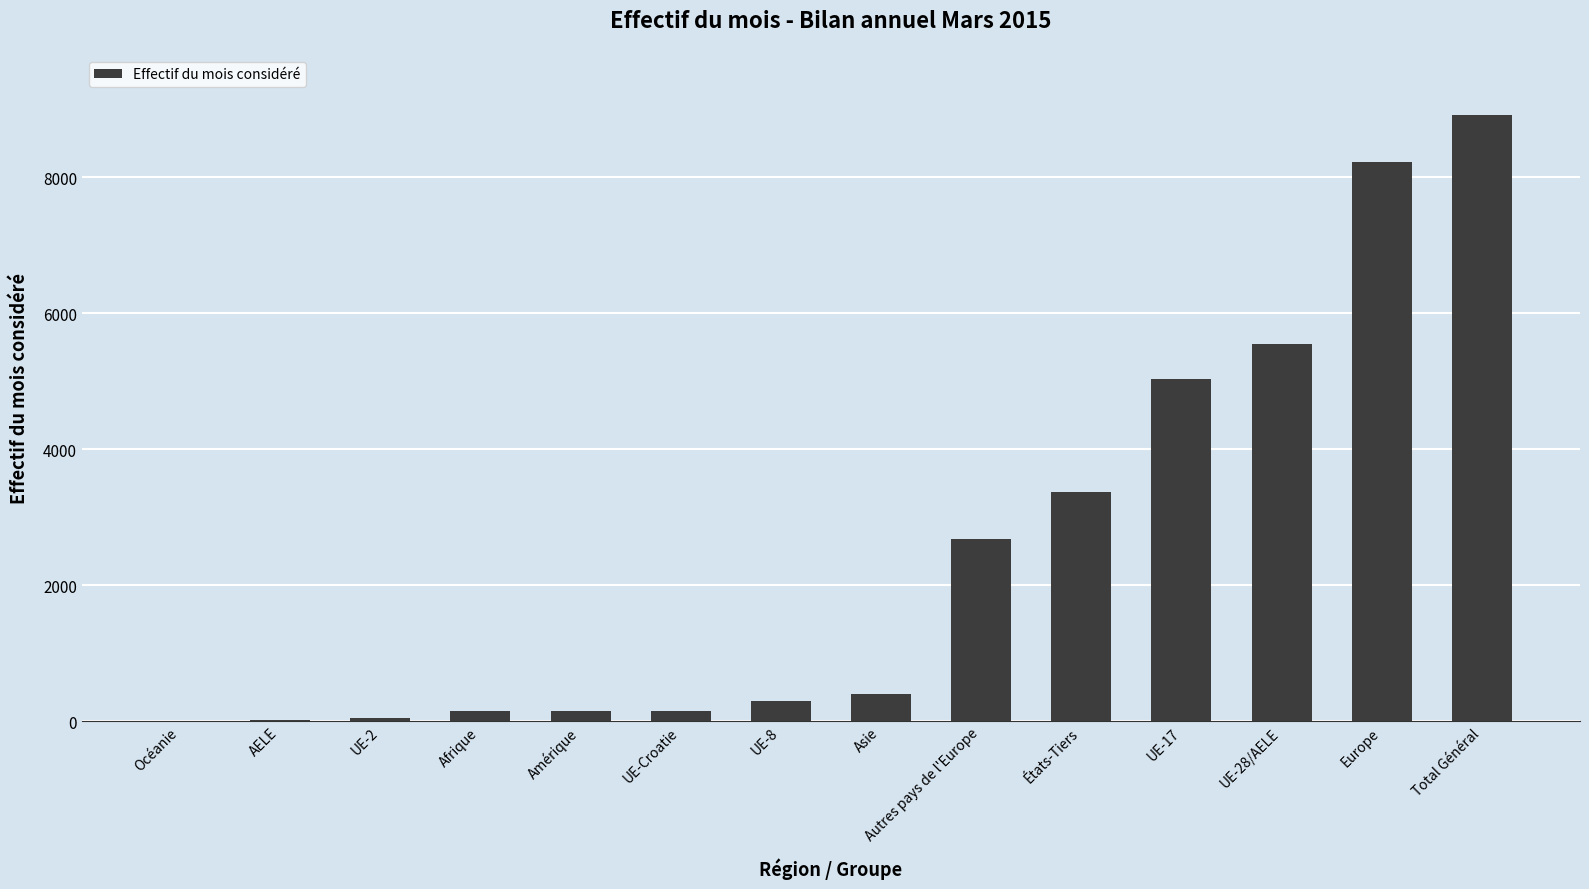

Is it true that the value at Autres pays de l'Europe is 2677?

True